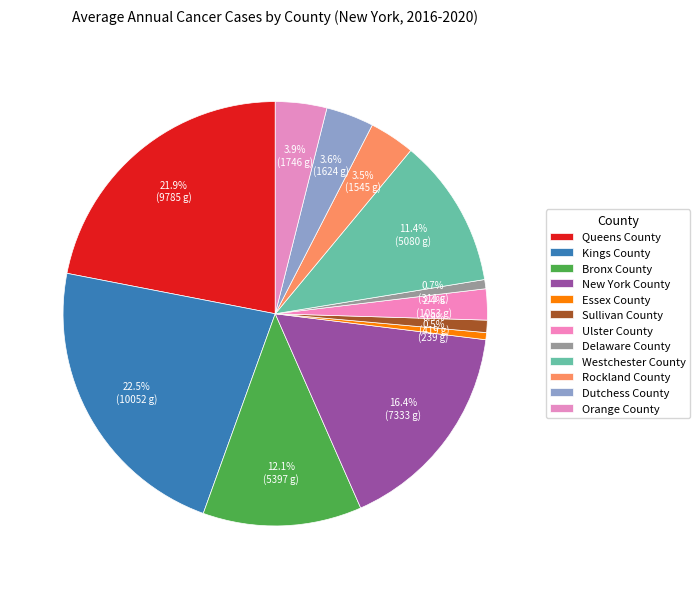

Is it true that Delaware County is 11% of the pie?

False